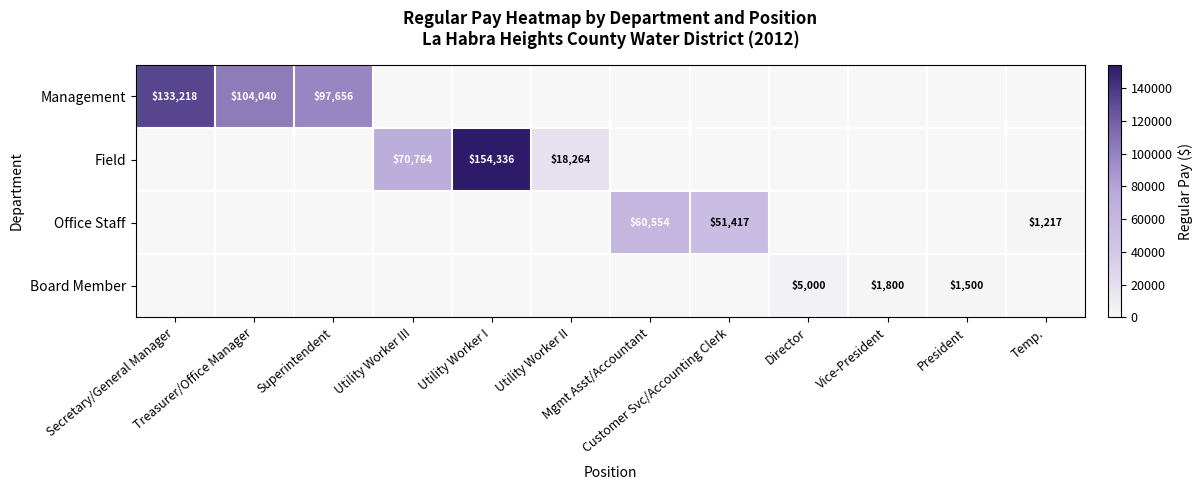

Between Superintendent and Vice-President, which series saw the biggest shift?

Management